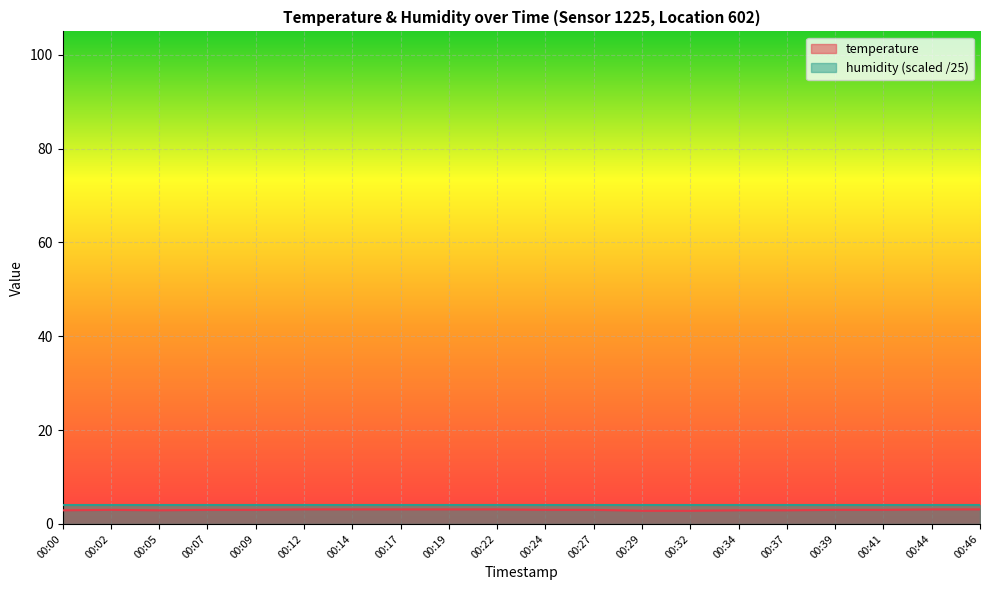

What is the difference between the second highest and second lowest values?

0.3